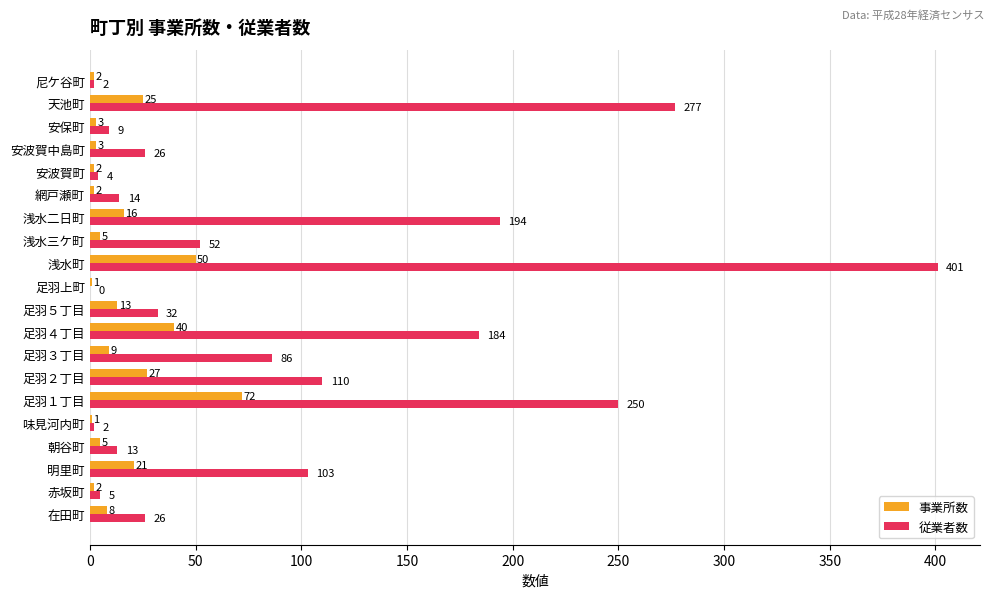

At which label does 従業者数 reach its peak?

浅水町